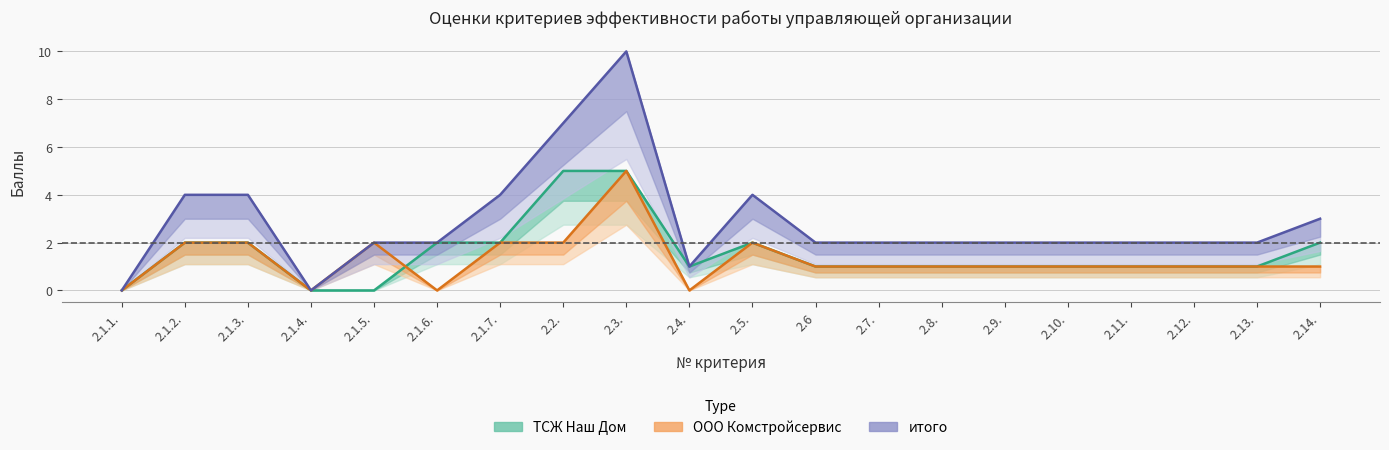

List the series in order of their peak value, highest first.

итого, ТСЖ Наш Дом, ООО Комстройсервис